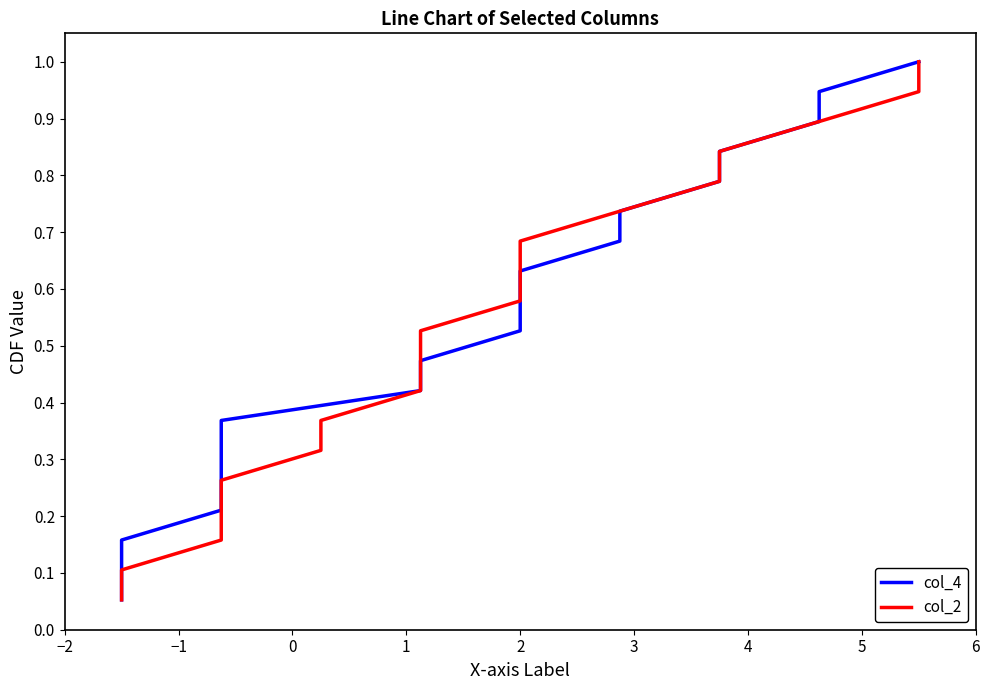

What position from the left is 4?

7